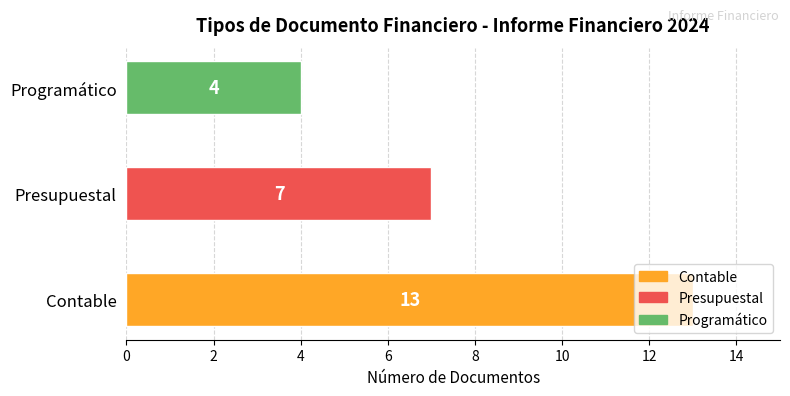

Reading left to right, extract all data points from this chart.

Contable: 13	1
Presupuestal: 7	1
Programático: 4	1